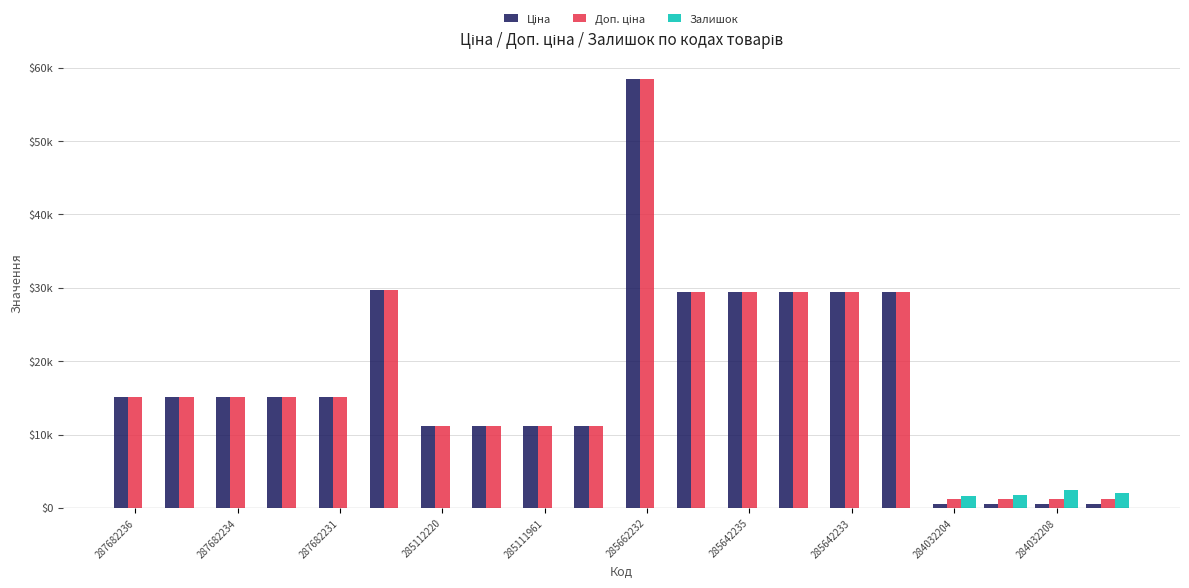

Are the bars horizontal?

No